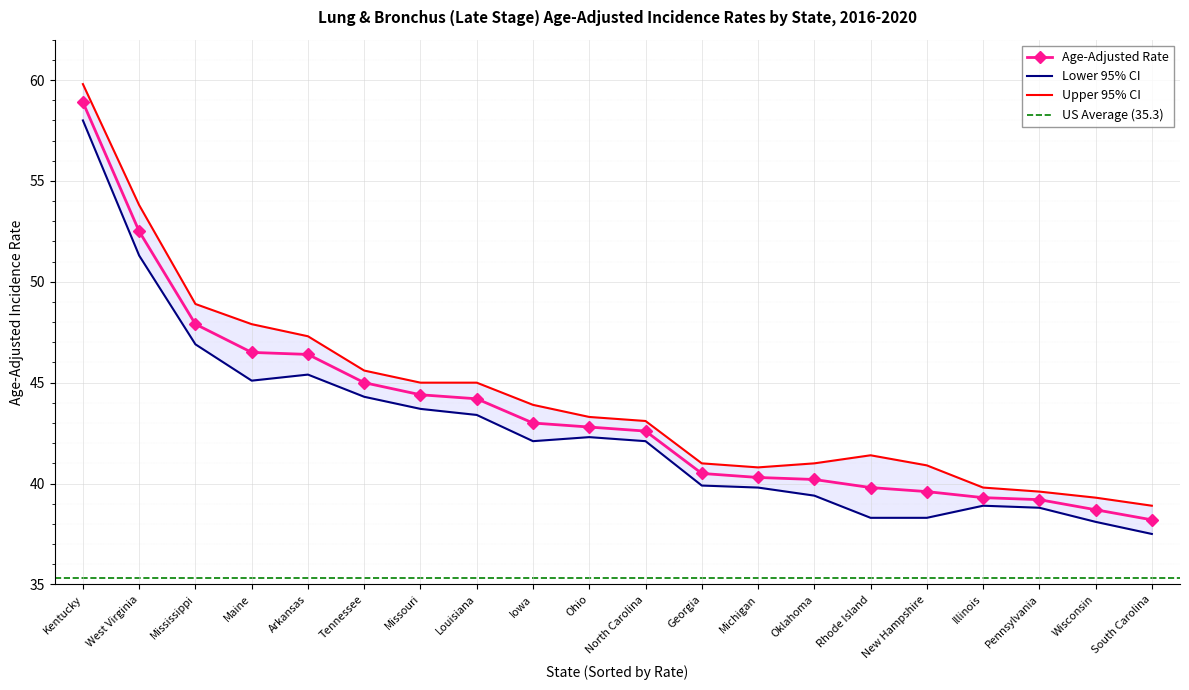

Is it true that Lower 95% CI equals 38.3 at New Hampshire?

True